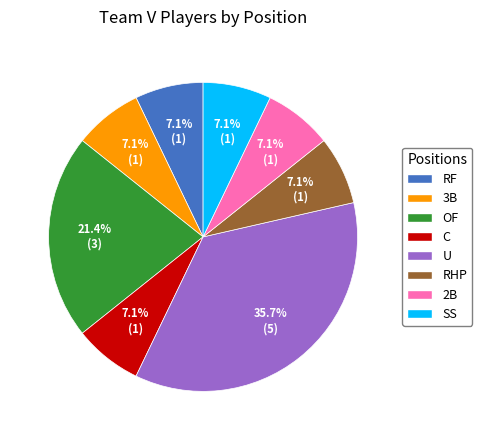

Which has a higher value, RHP or U?

U